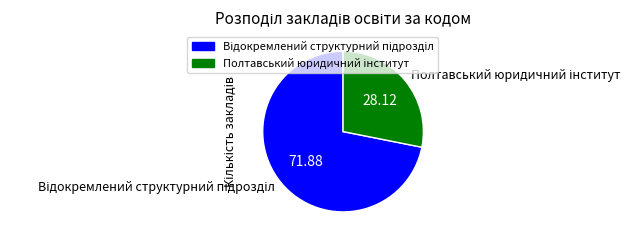

Does any single category account for the majority?

Yes